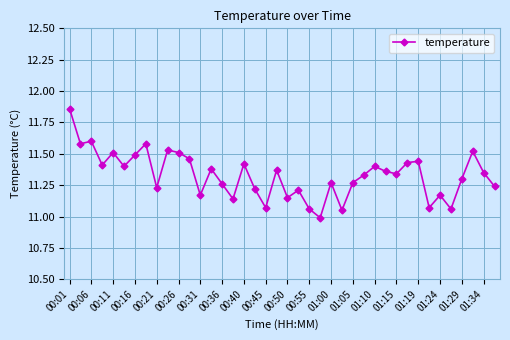

What is the minimum value shown in the chart?

11.0